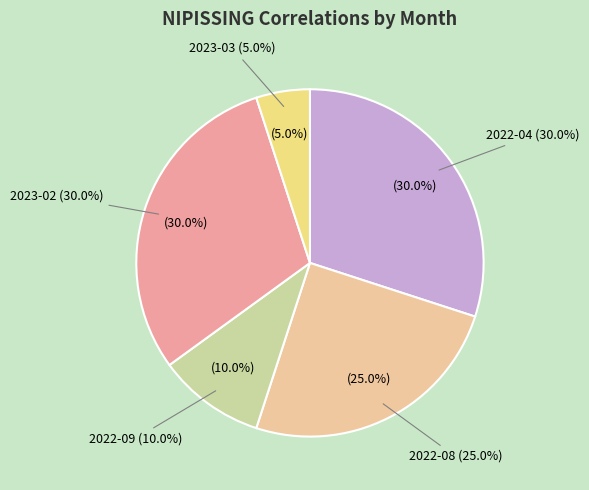

Count the number of slices in the pie.

5